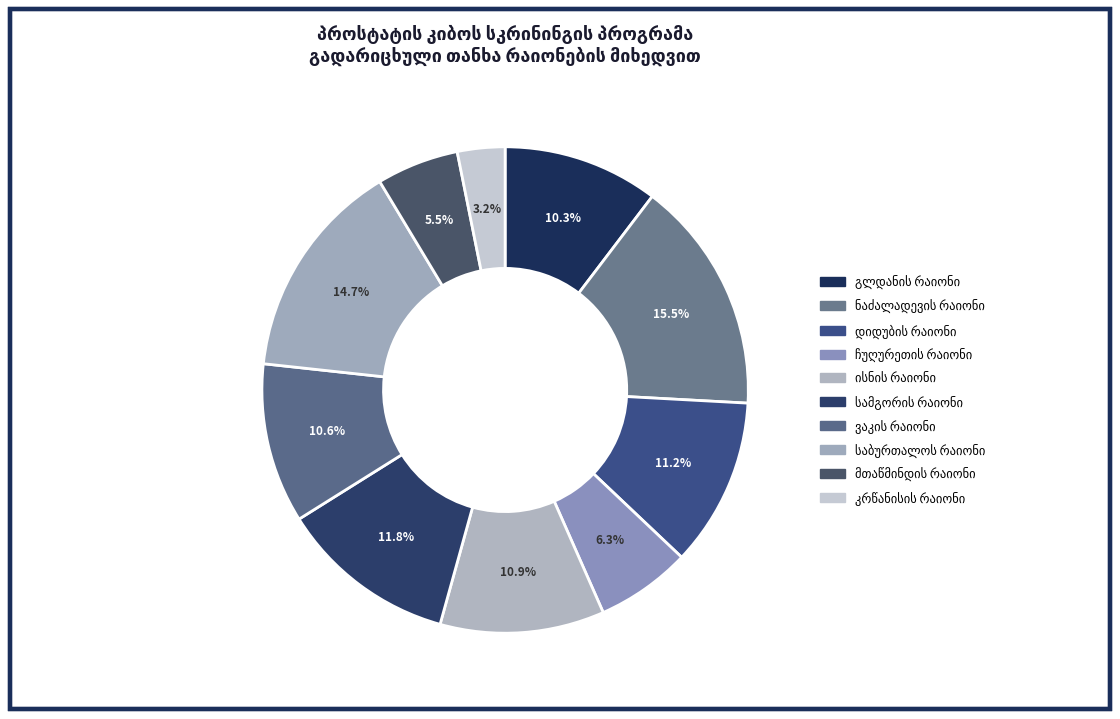

Count the number of slices in the pie.

10